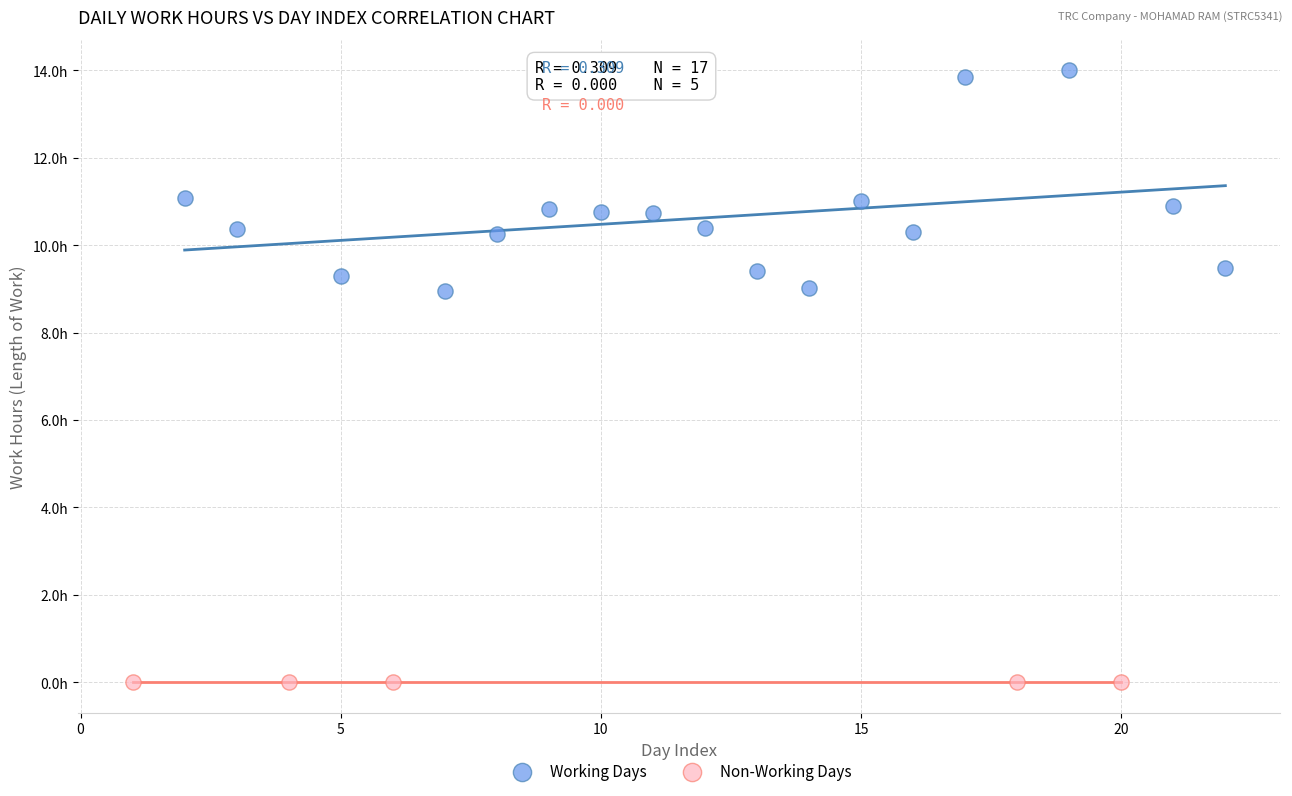

What are all the series names shown in the legend?

Working Days, Non-Working Days